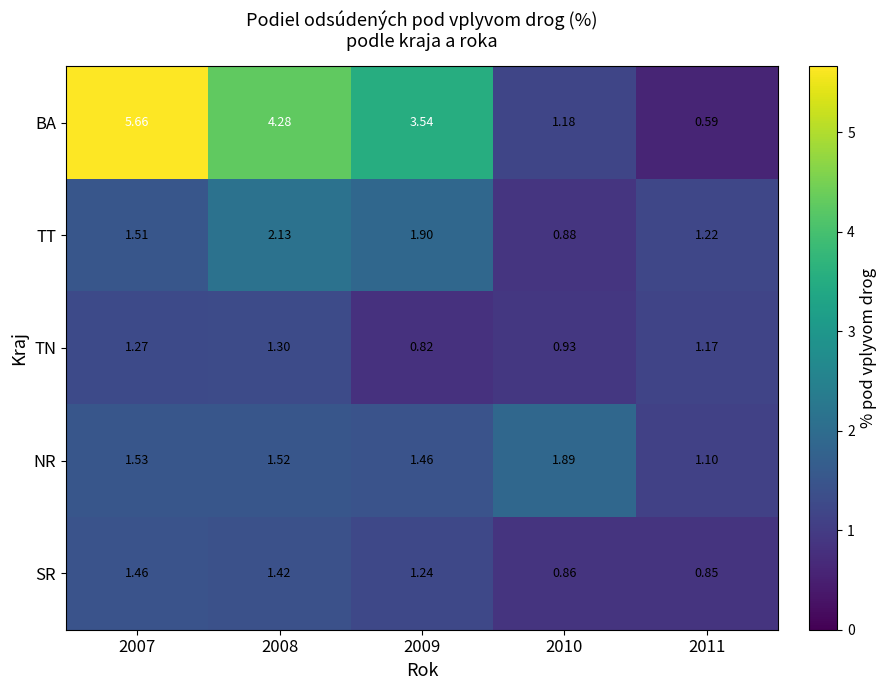

At 2007, list the series in order from smallest to largest.

TN, SR, TT, NR, BA